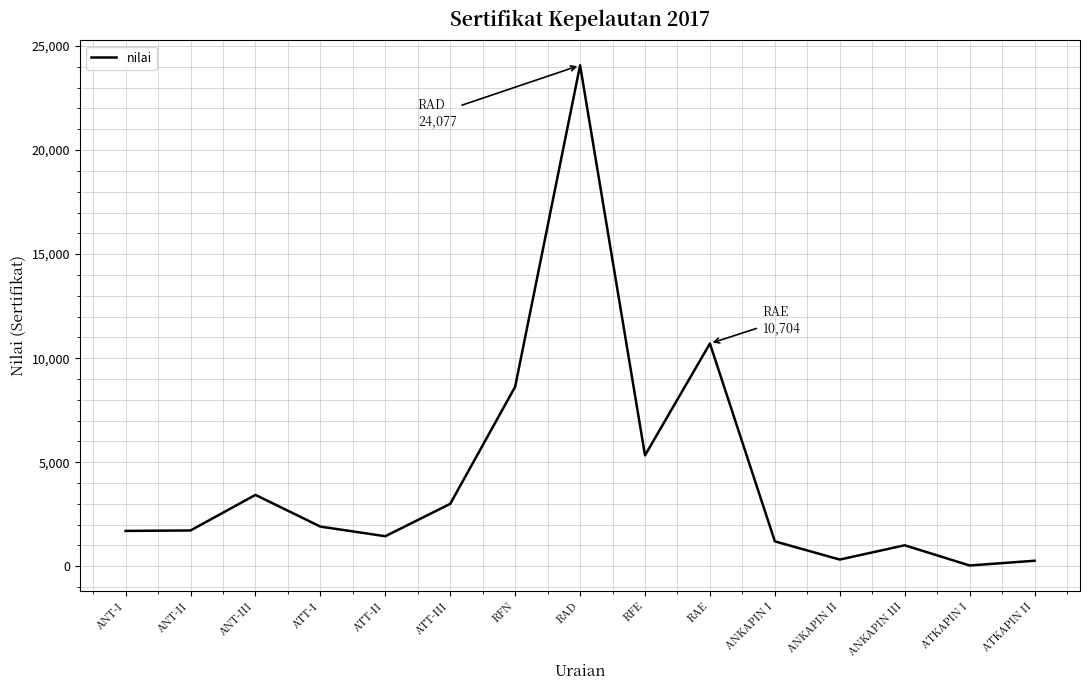

True or false: there are more than 1 points higher than both neighbors.

True